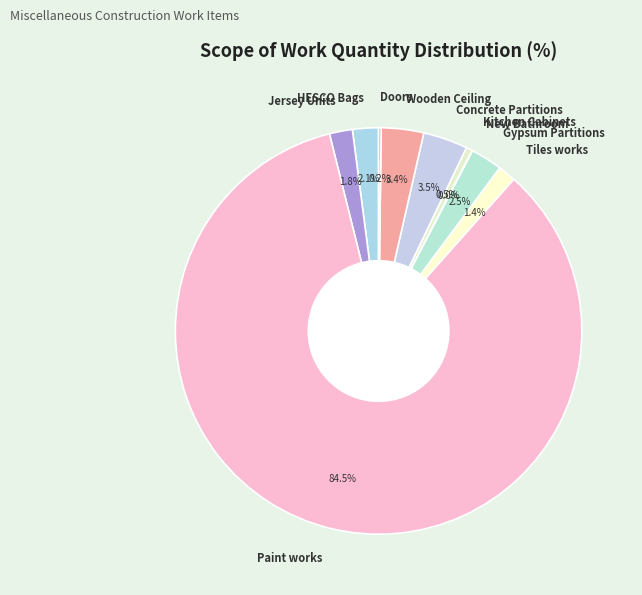

How much of the chart is everything except HESCO Bags?

97.9%